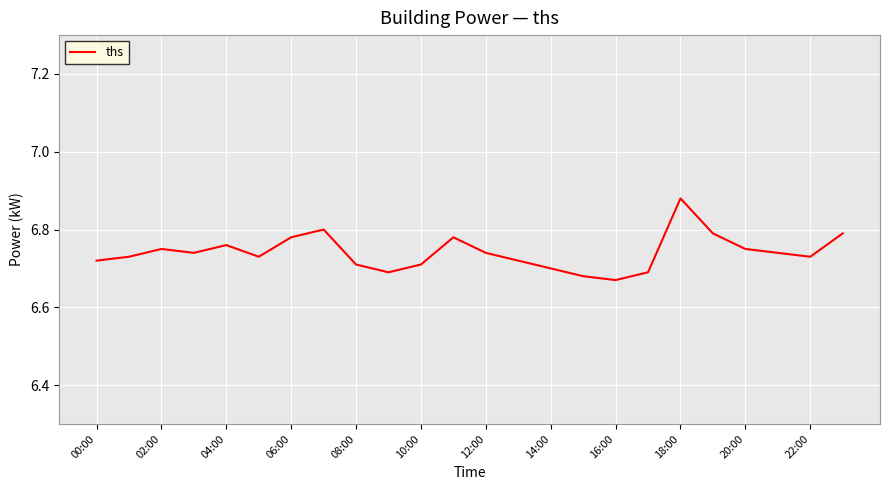

How many lines are shown in the chart?

1